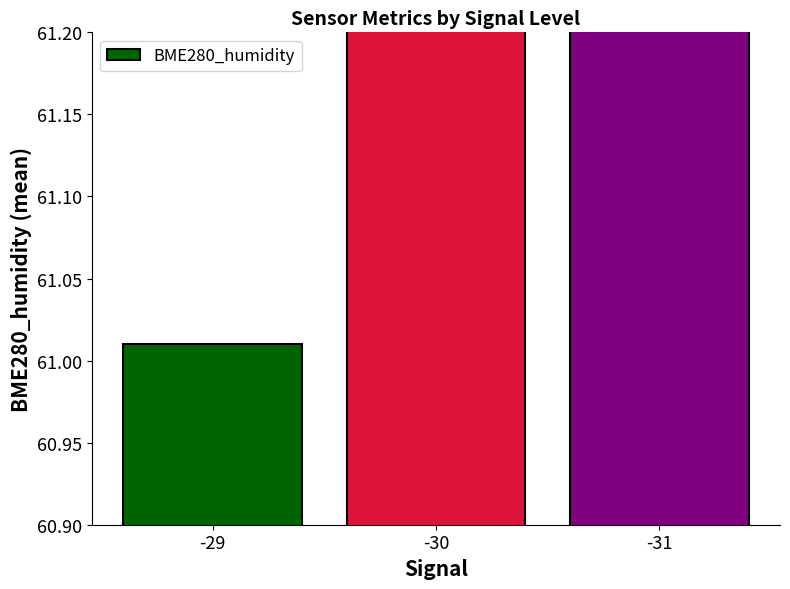

What is the ratio of the value at -30 to the value at -31?

1.0